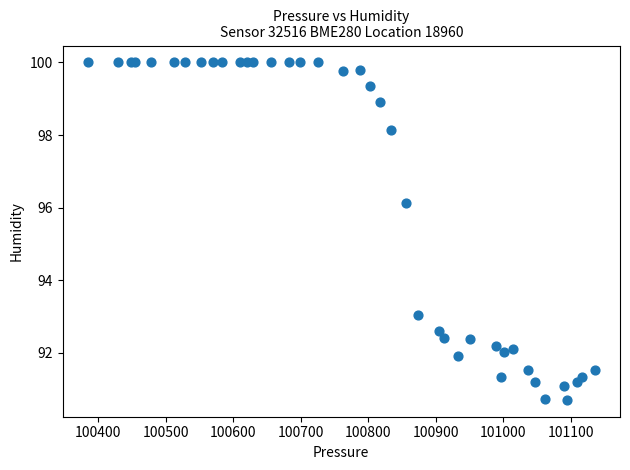

What Y value in the scatter plot is closest to 95?

96.1